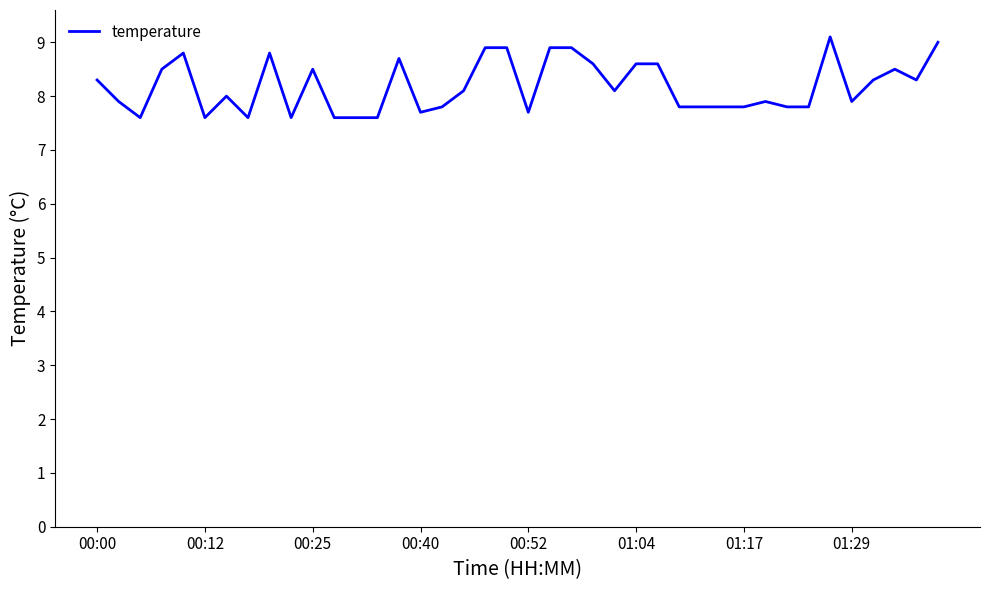

What is the smallest value displayed?

7.6